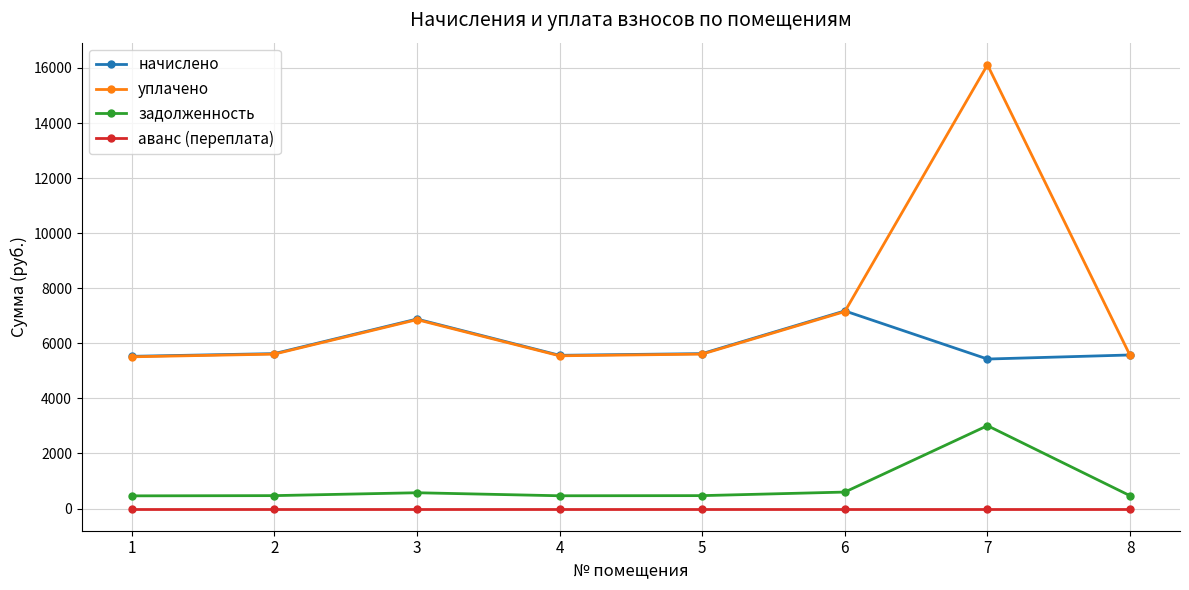

Read the начислено value at 3.

6882.4